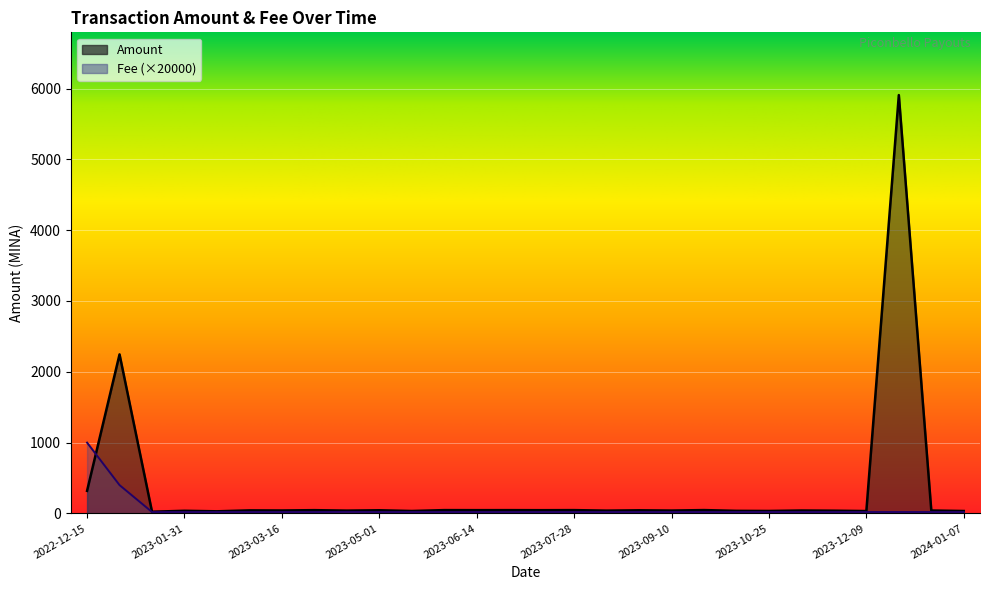

What position from the right is 2023-12-09?

4